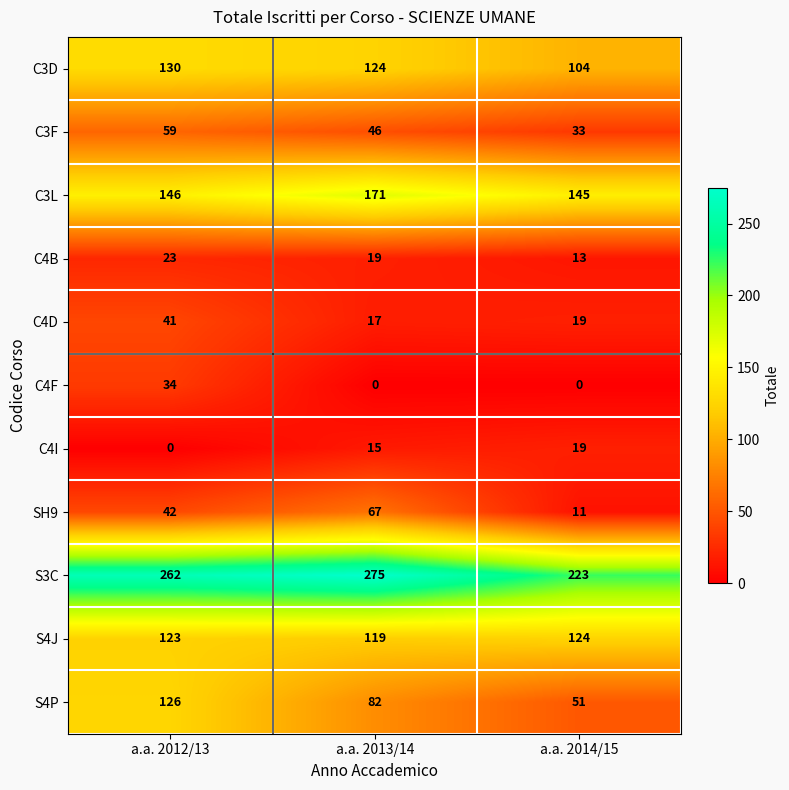

Rank the series by their maximum value, from lowest to highest.

C4I, C4B, C4F, C4D, C3F, SH9, S4J, S4P, C3D, C3L, S3C